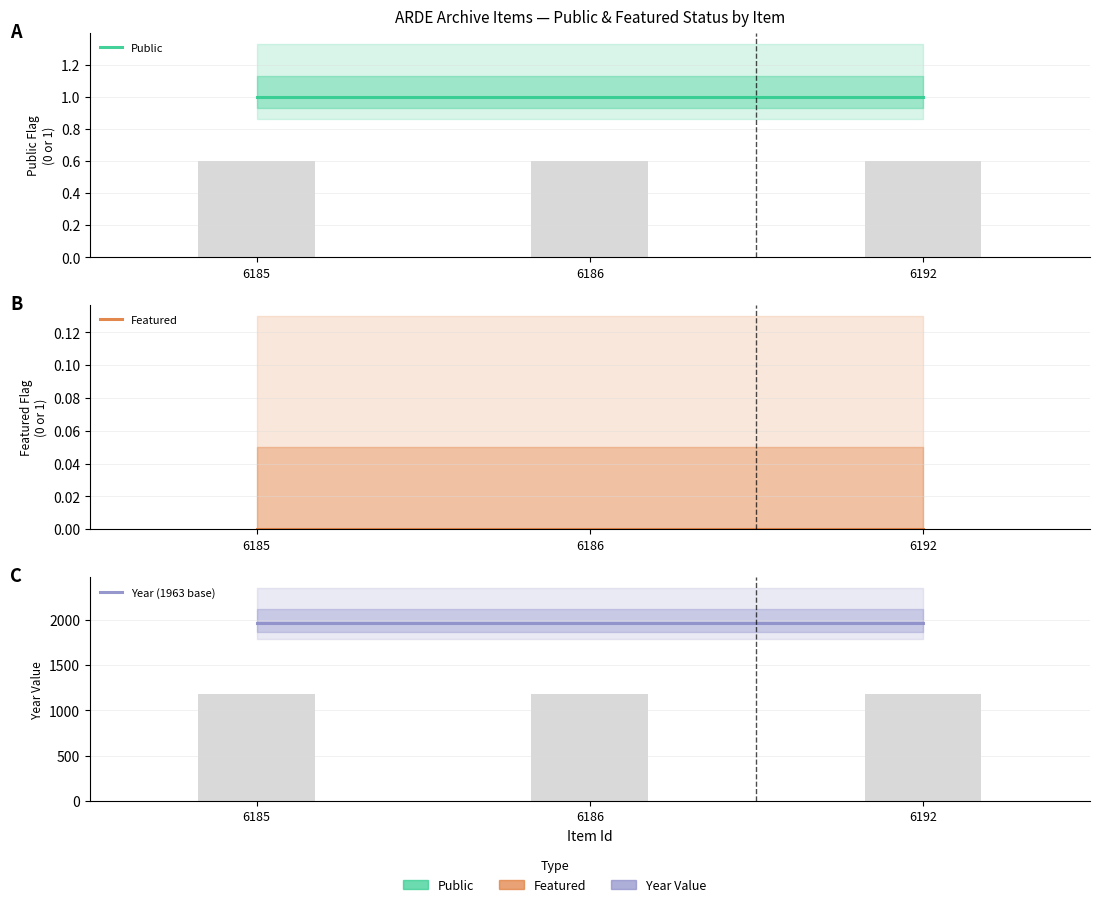

Which category has the lowest value across all series?

6185